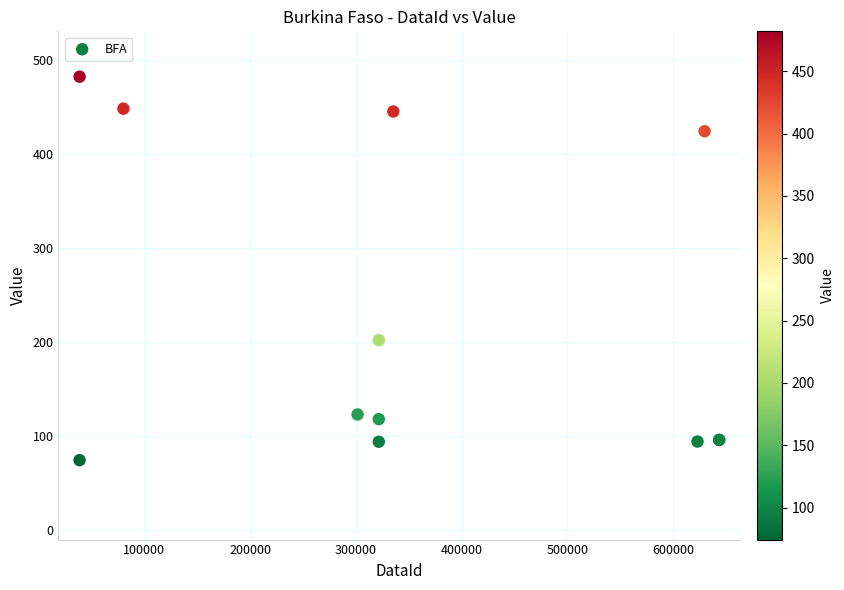

What Y value in the scatter plot is closest to 278?

202.0